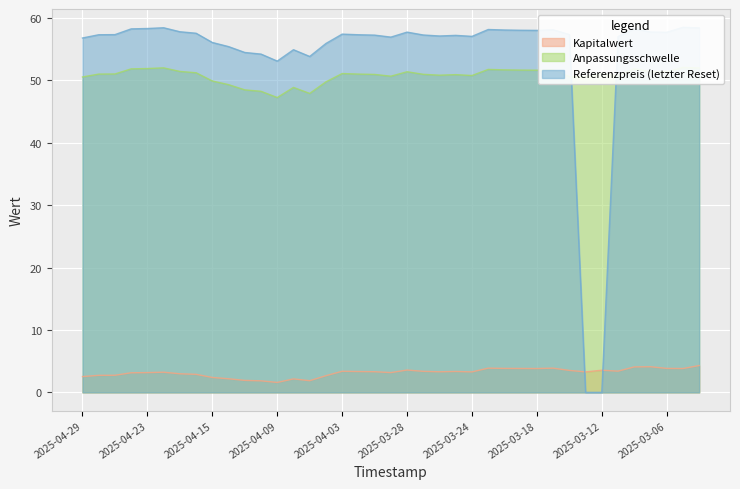

How many series are shown in this chart?

3